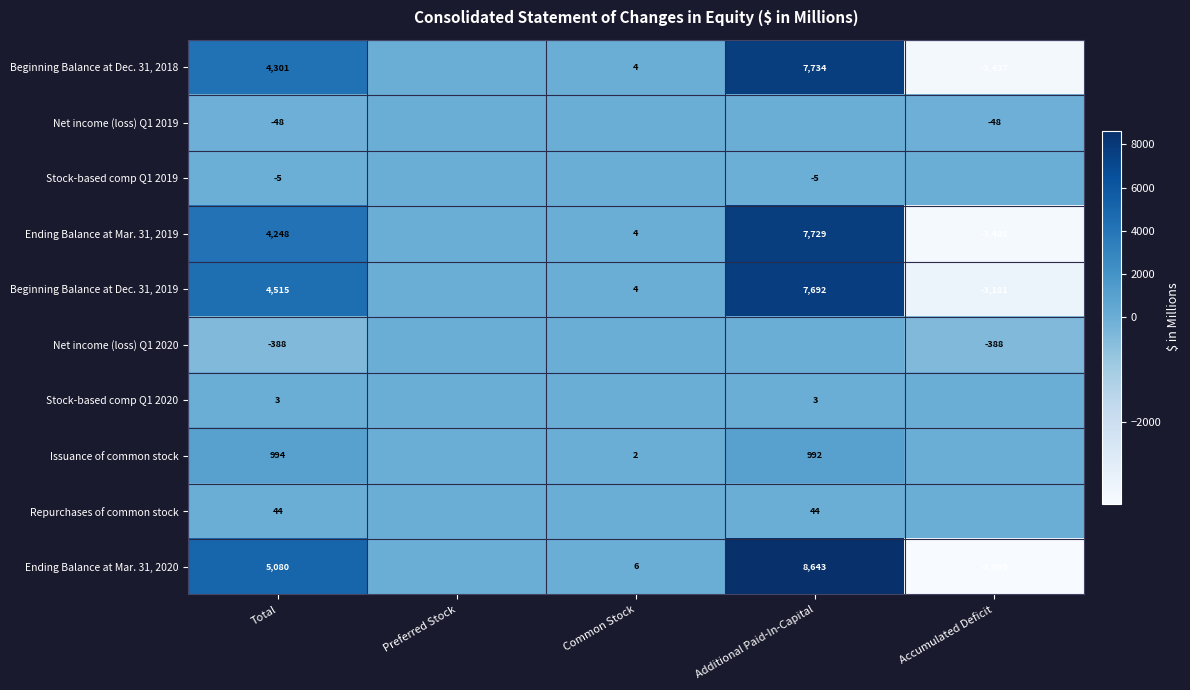

The Ending Balance at Mar. 31, 2020 series shows -3569 at Accumulated Deficit. True or false?

True